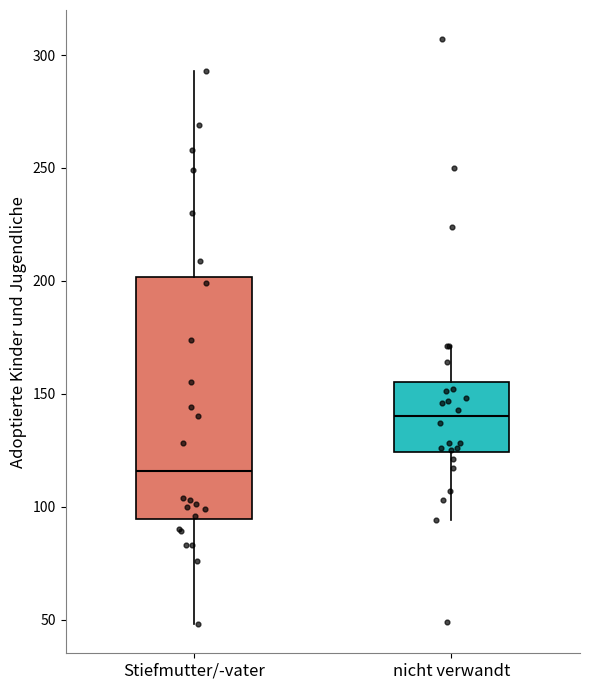

Which box's median line is the highest?

nicht verwandt